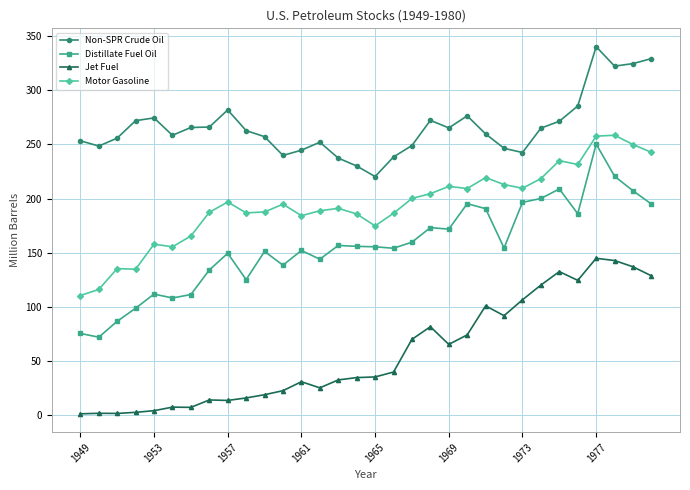

List the series in order of their overall mean, highest first.

Non-SPR Crude Oil, Motor Gasoline, Distillate Fuel Oil, Jet Fuel